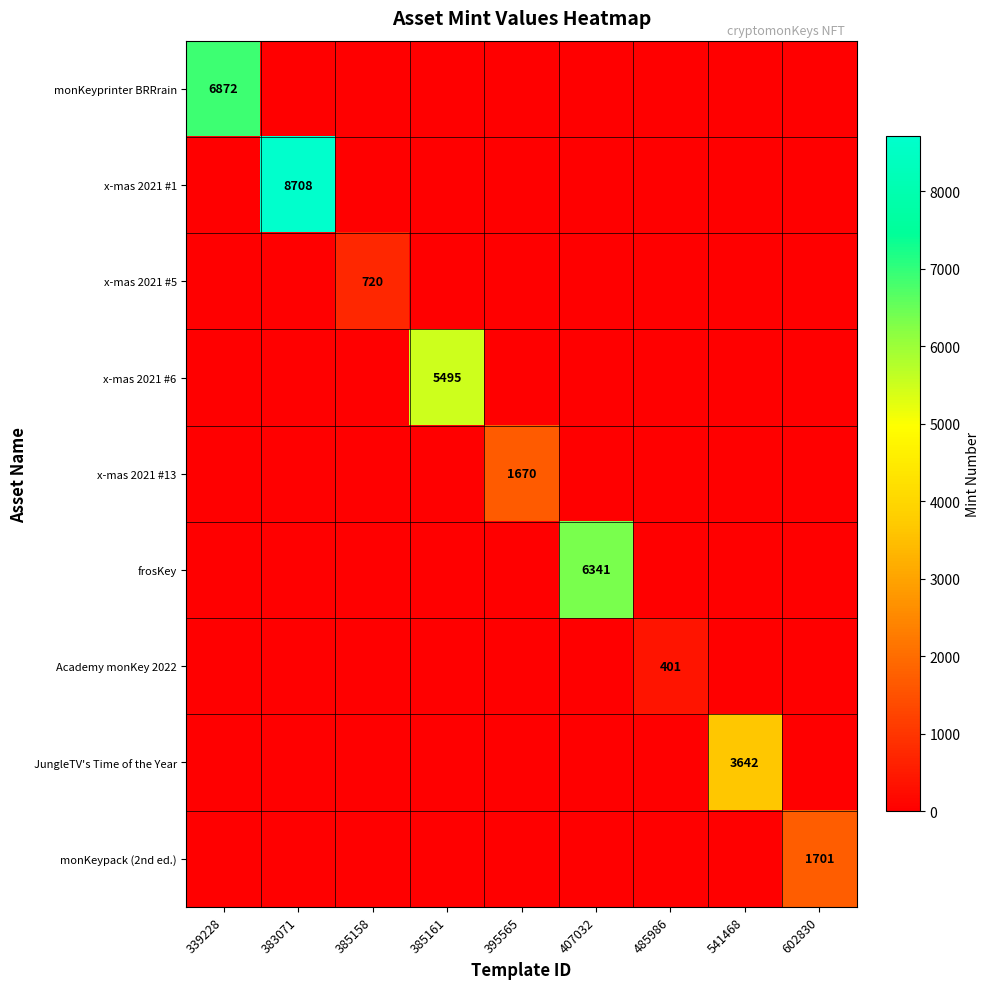

Is it true that x-mas 2021 #1 equals 8708 at 383071?

True